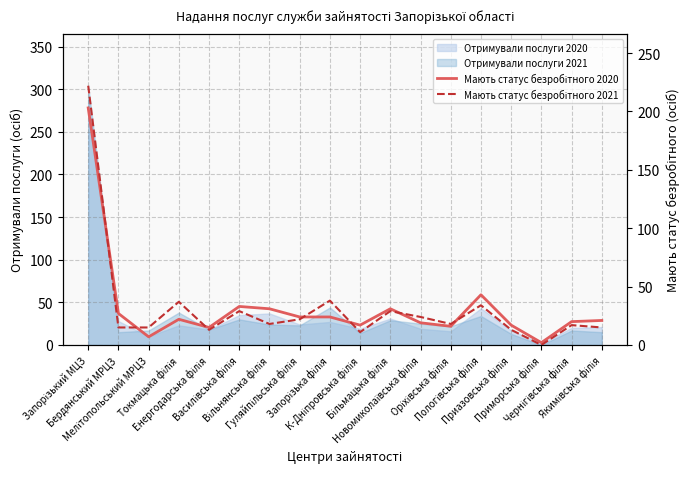

After their last crossing, which series has the higher values: Мають статус безробітного 2021 or Мають статус безробітного 2020?

Мають статус безробітного 2020